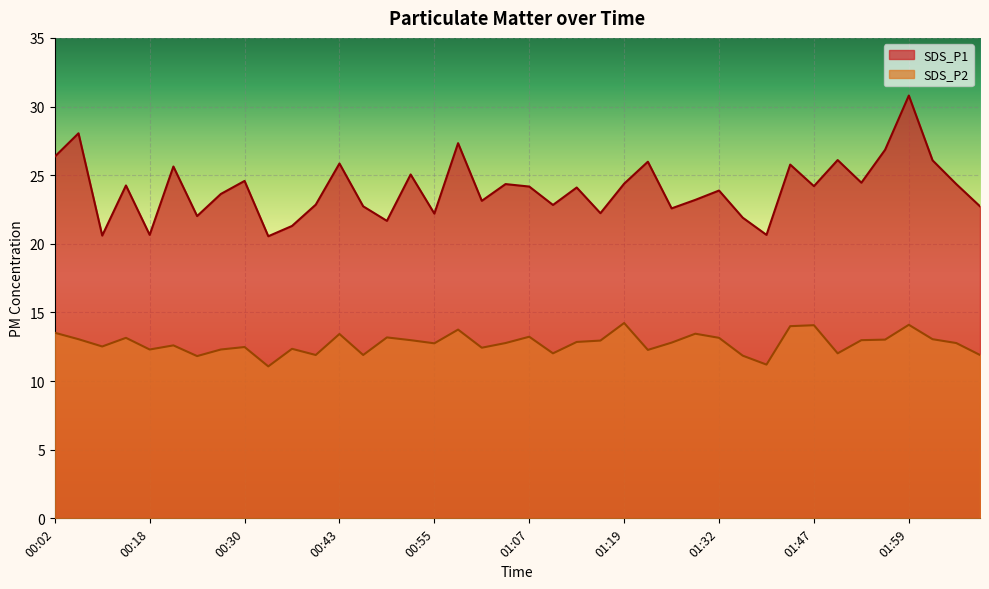

At which category does the chart reach its peak across all series?

01:59